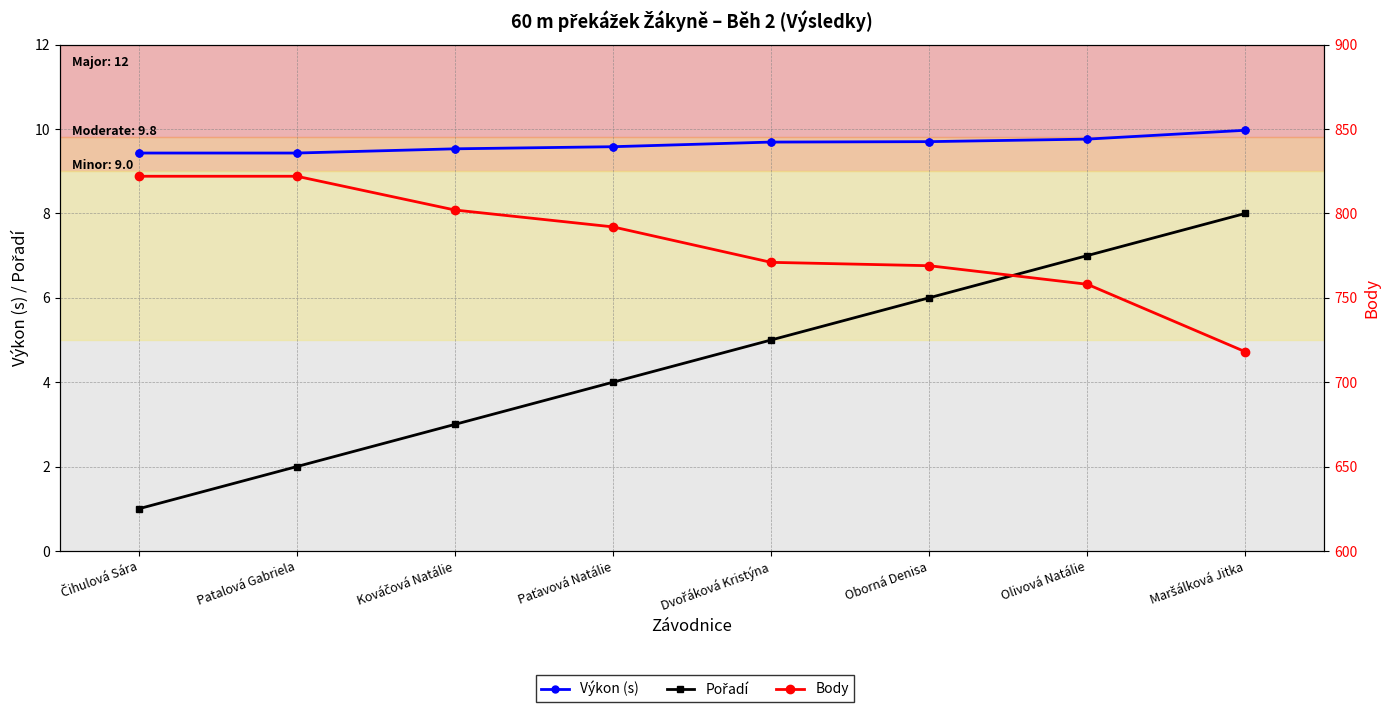

What is the label of the 2nd point from the right?

Olivová Natálie